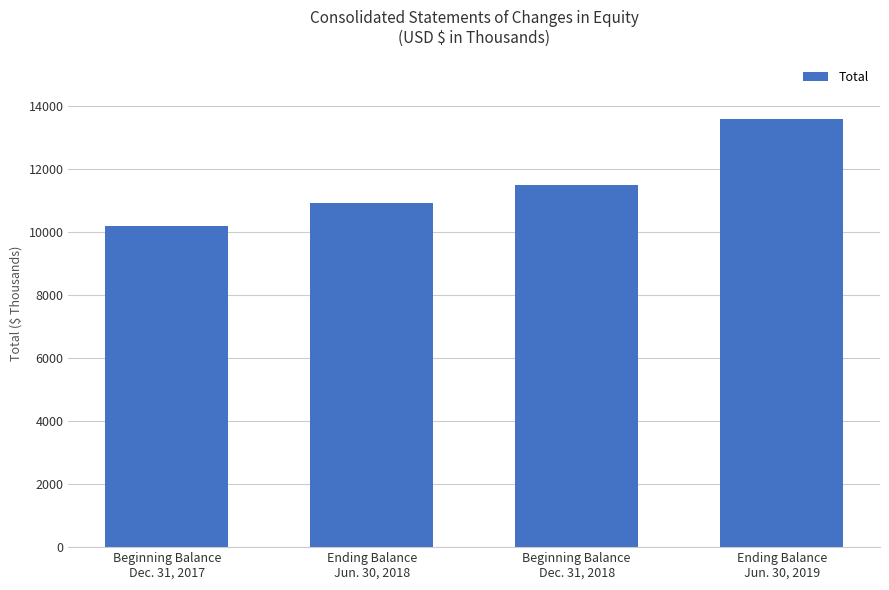

What is the ratio of the value at Beginning Balance
Dec. 31, 2017 to the value at Ending Balance
Jun. 30, 2018?

0.9